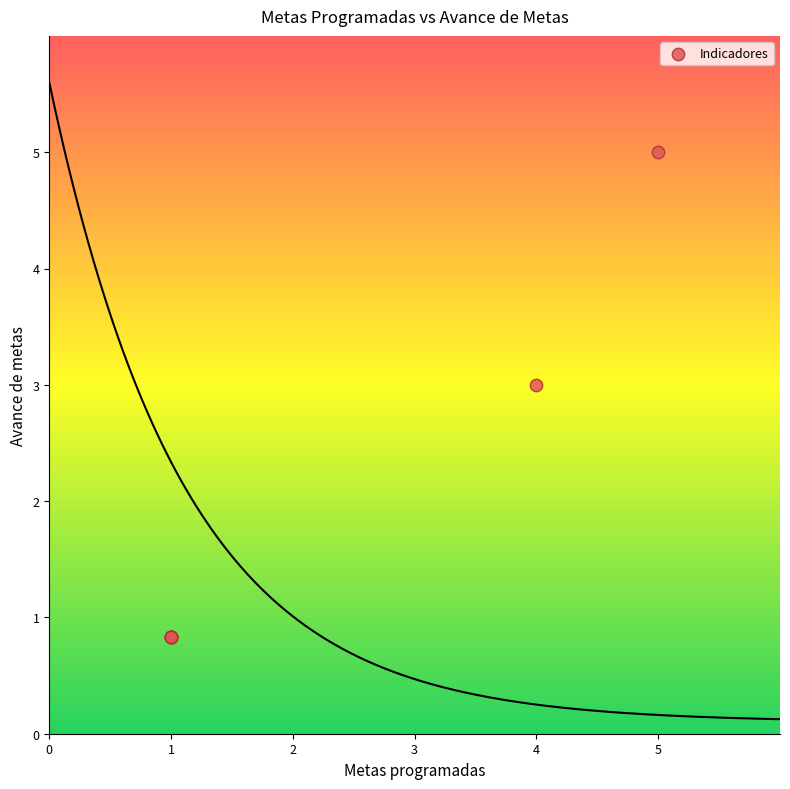

What Y value in the scatter plot is closest to 2?

3.0